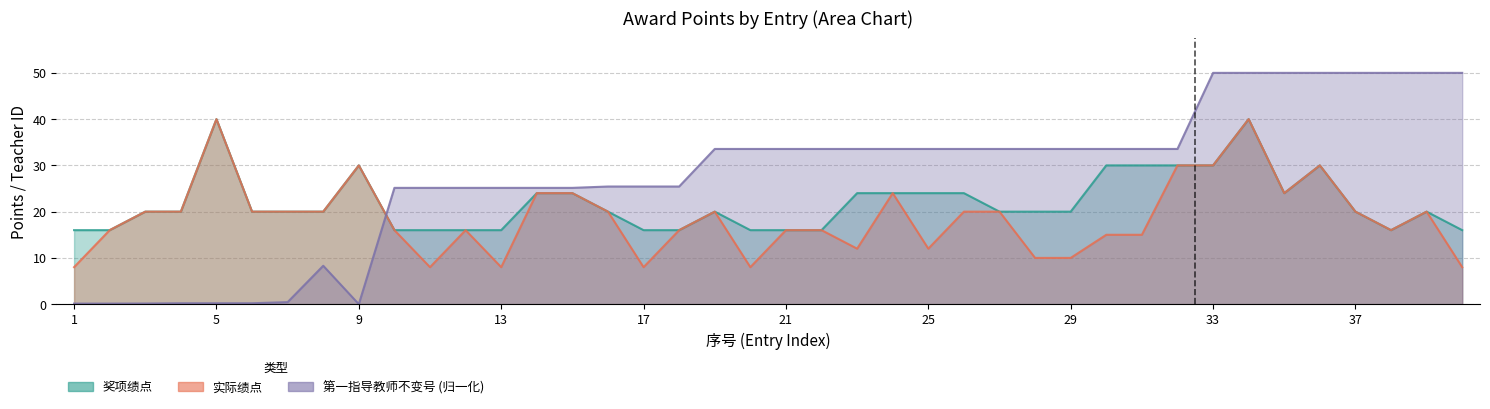

Rank the series by their average value, from lowest to highest.

实际绩点, 奖项绩点, 第一指导教师不变号